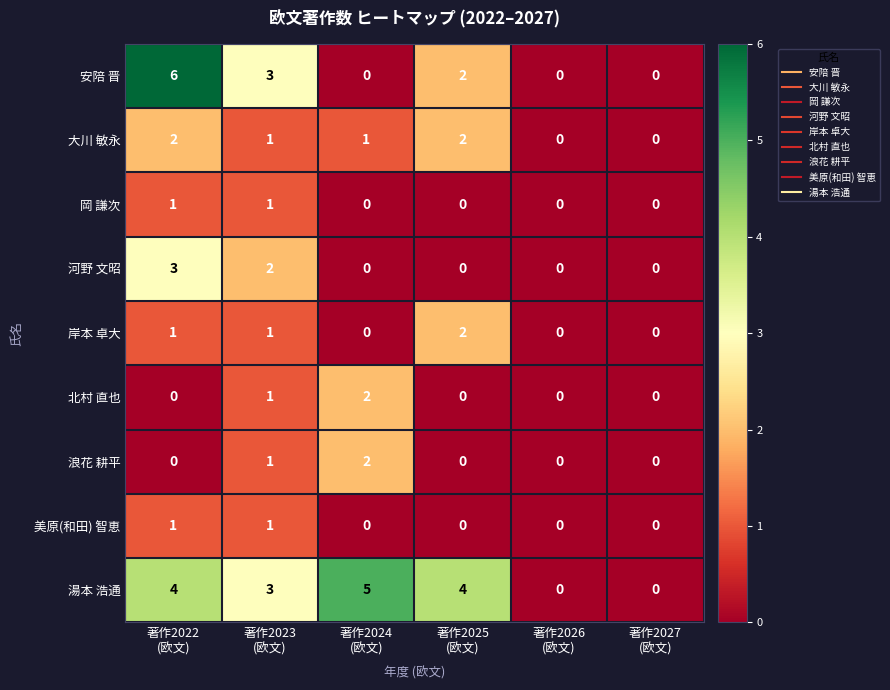

How many 安陪 晋 values are between 0 and 3?

5